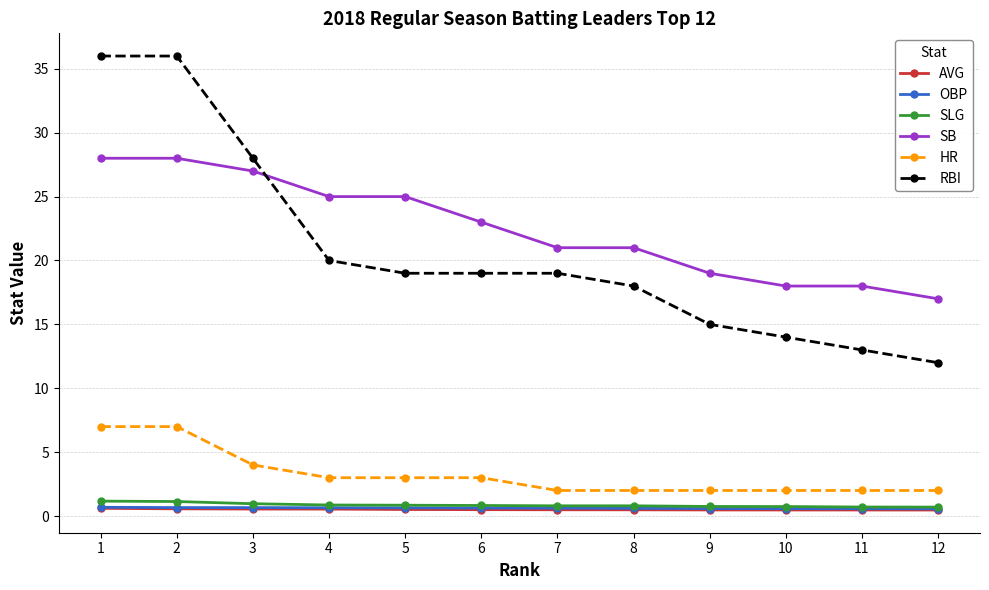

True or false: HR and SLG intersect in this chart.

False